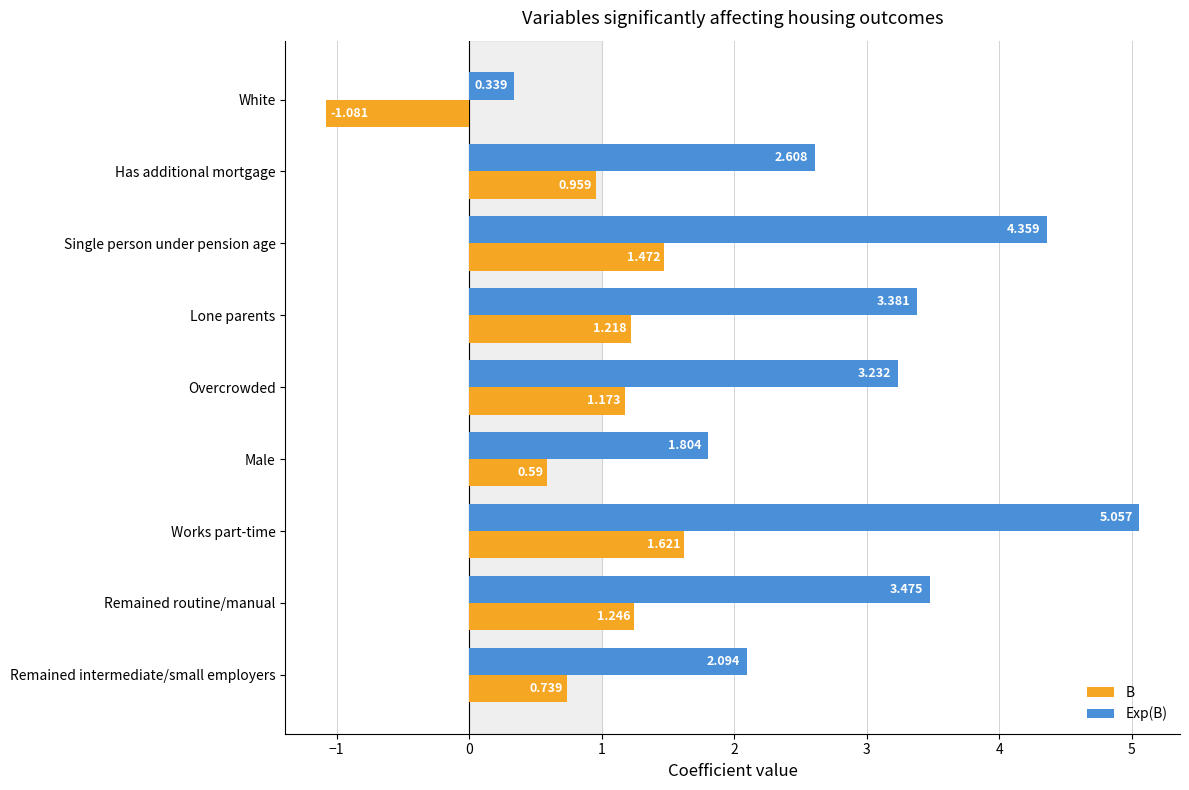

What is the difference between the maximum and minimum values in the B series?

2.7